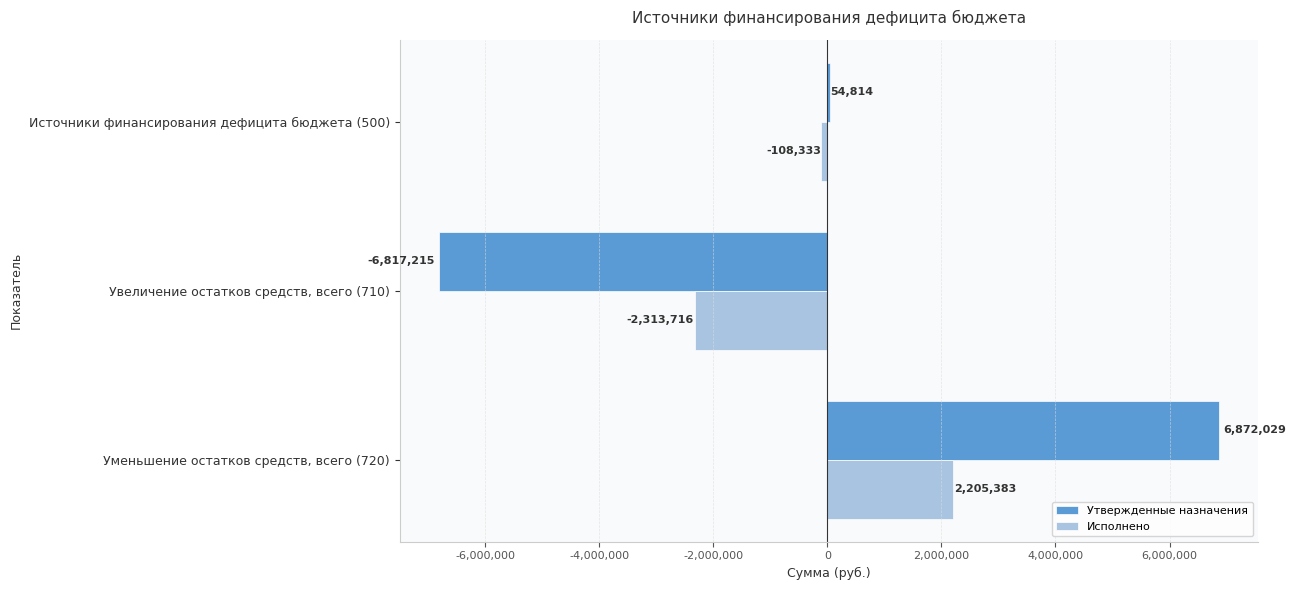

At which label is Утвержденные назначения closest to 27406?

Источники финансирования дефицита бюджета (500)